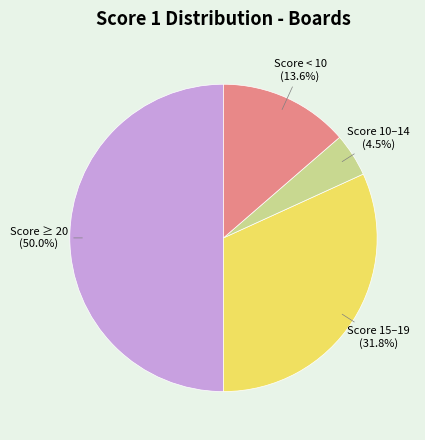

Which category has the biggest portion of the pie?

Score ≥ 20